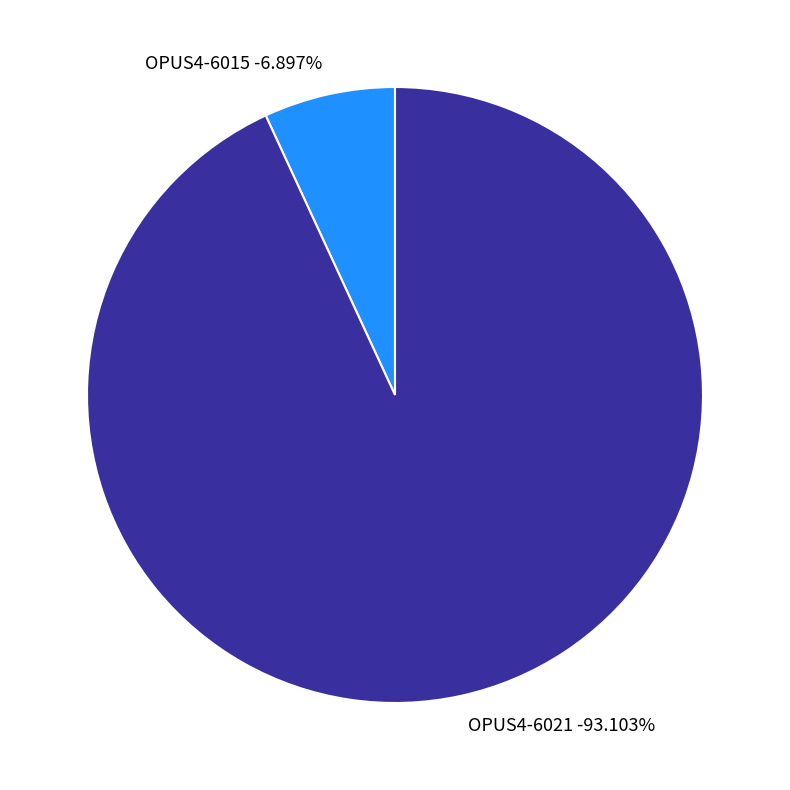

What is the change in value from OPUS4-6015 to OPUS4-6021?

+75